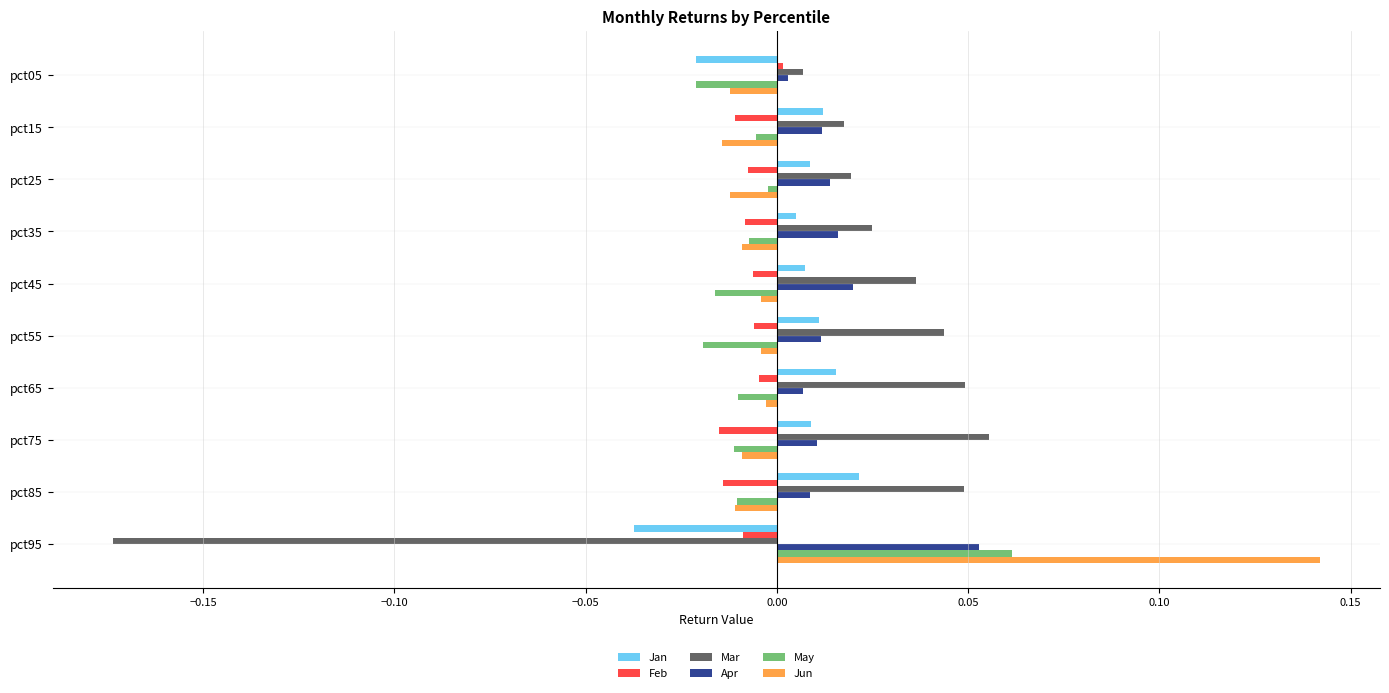

Is the value of Mar at pct55 greater than the value of Feb at pct05?

Yes